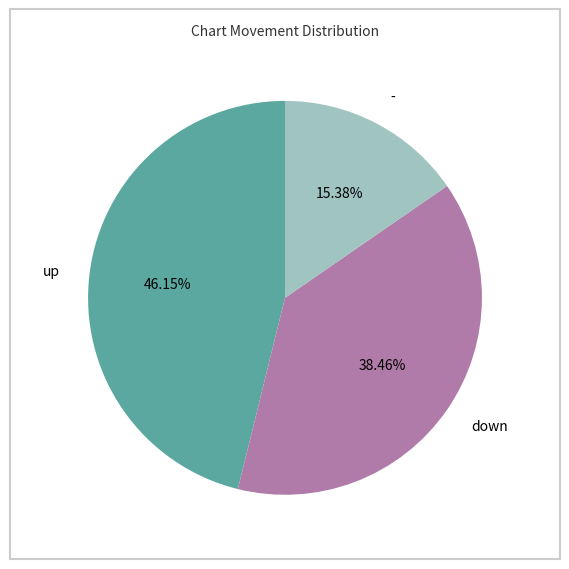

What portion of the pie excludes down?

61.5%